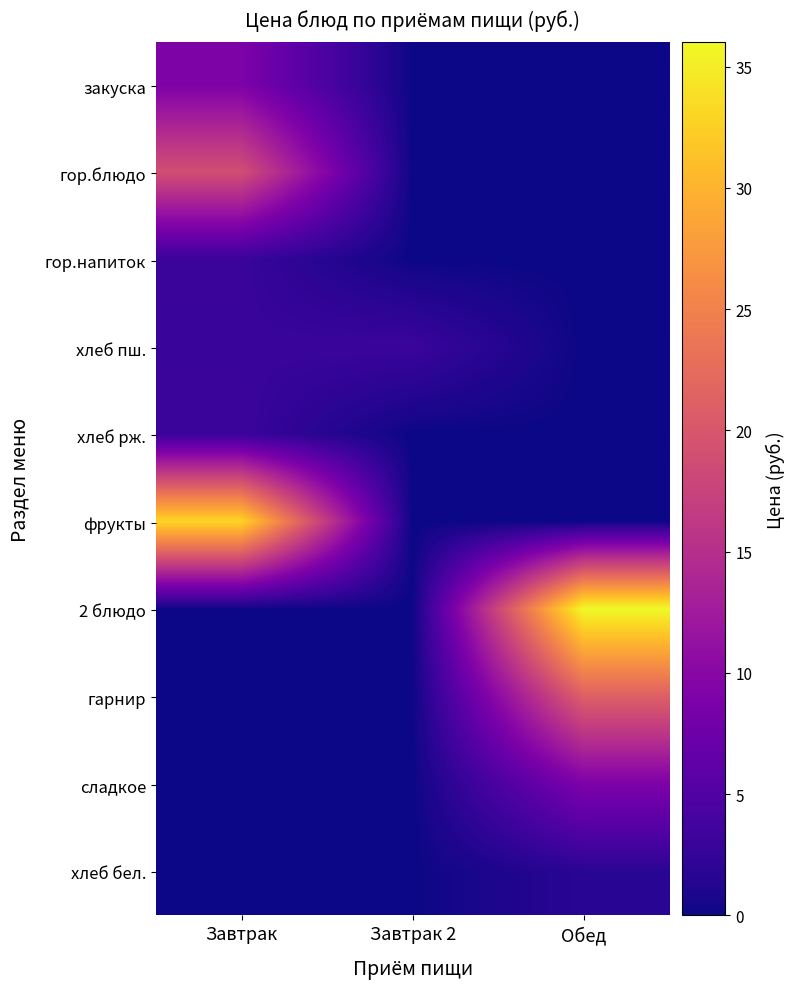

At which category is the sum across all series the highest?

Завтрак